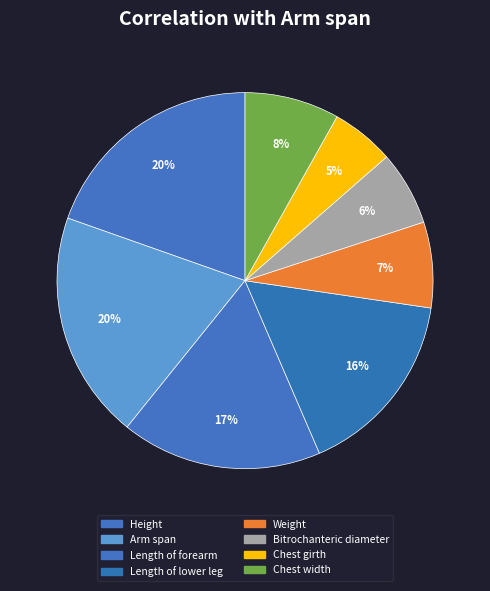

How many slices are in this pie chart?

8